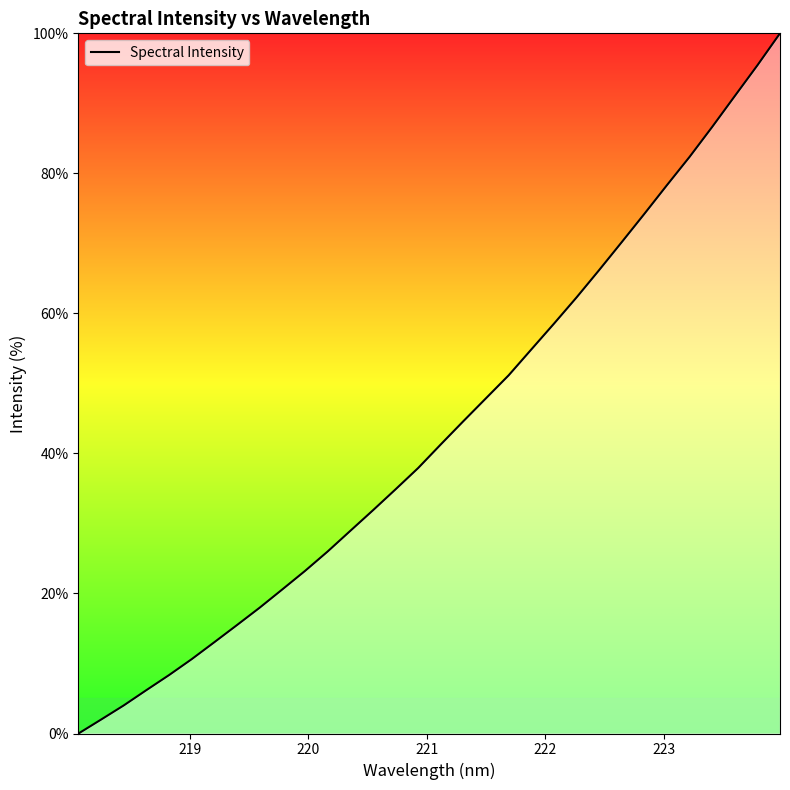

What is the greatest value displayed?

100.0